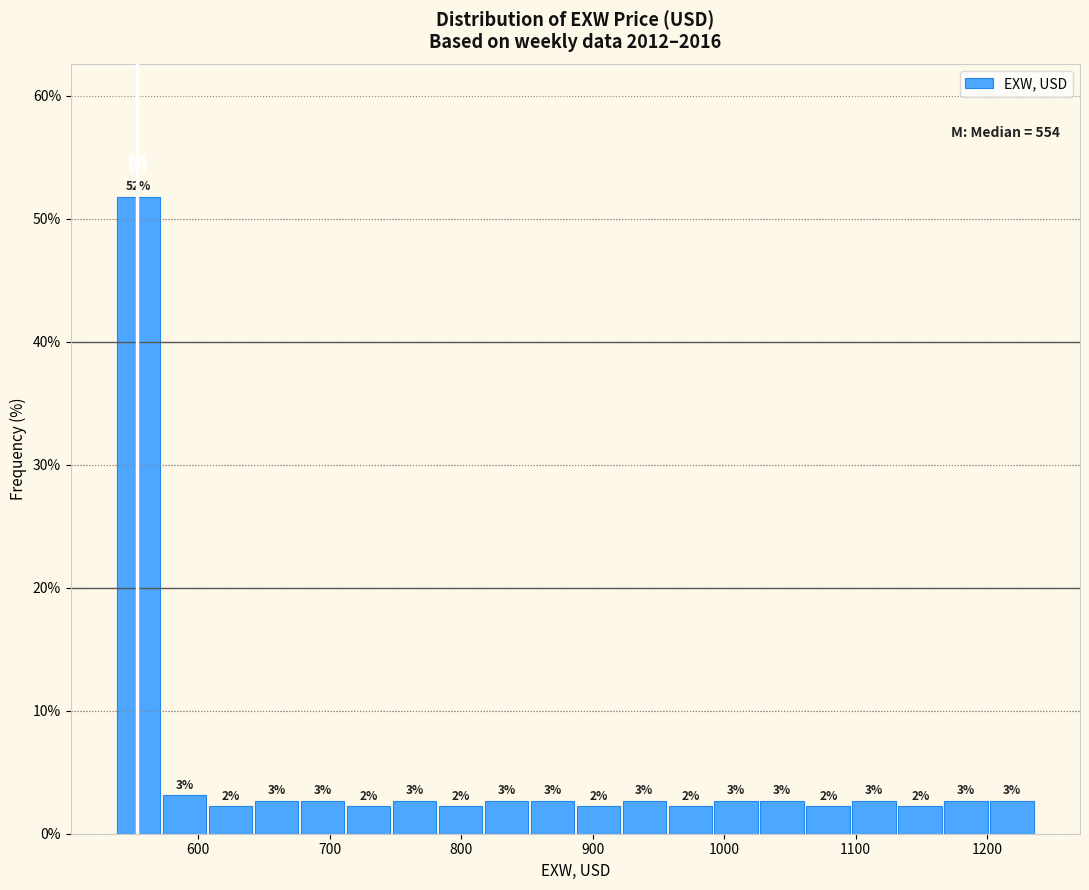

Around what value on the x-axis is the tallest bar? Give the approximate position of its centre, as read against the axis.

550